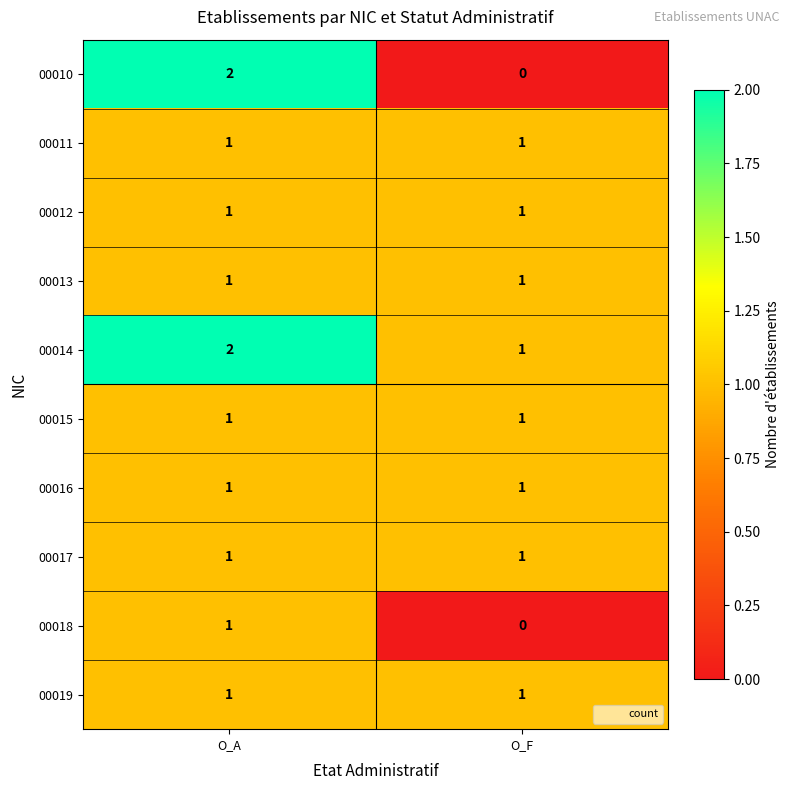

What is the maximum value shown in the chart?

2